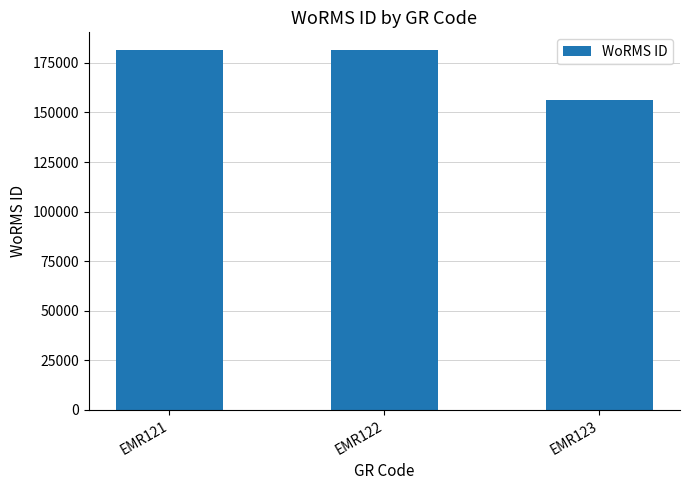

Is it true that the value at EMR122 is 296600?

False